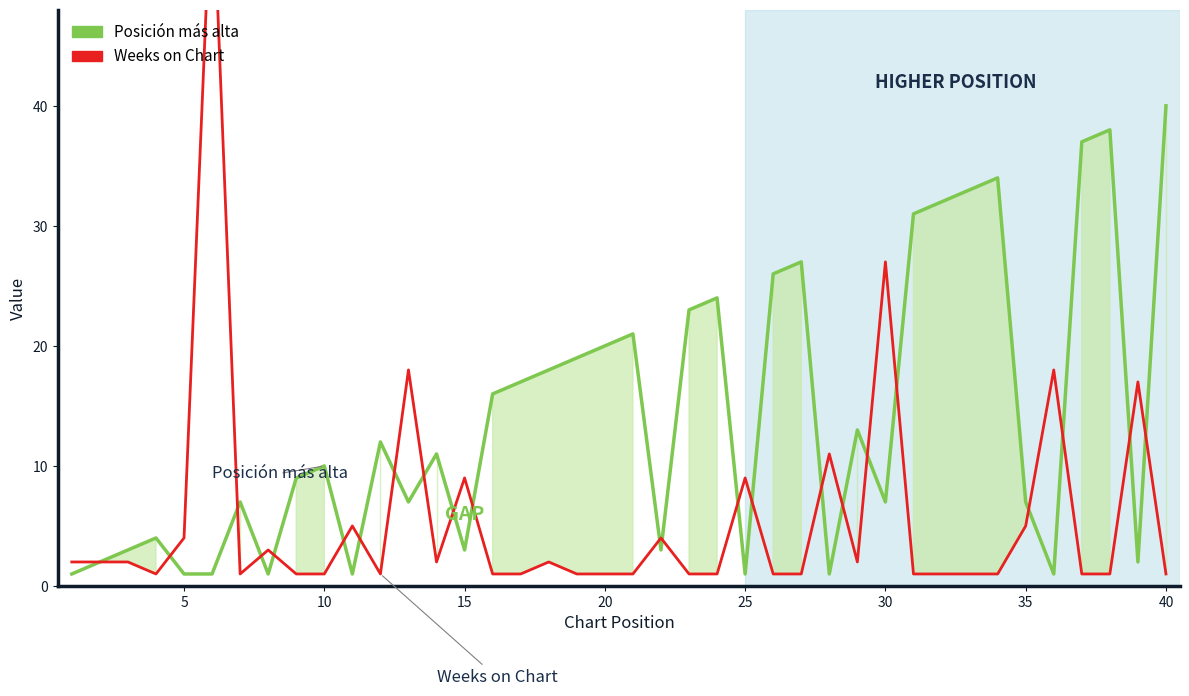

Is the value of Posición más alta at 30 greater than the value of Weeks on Chart at 10?

Yes